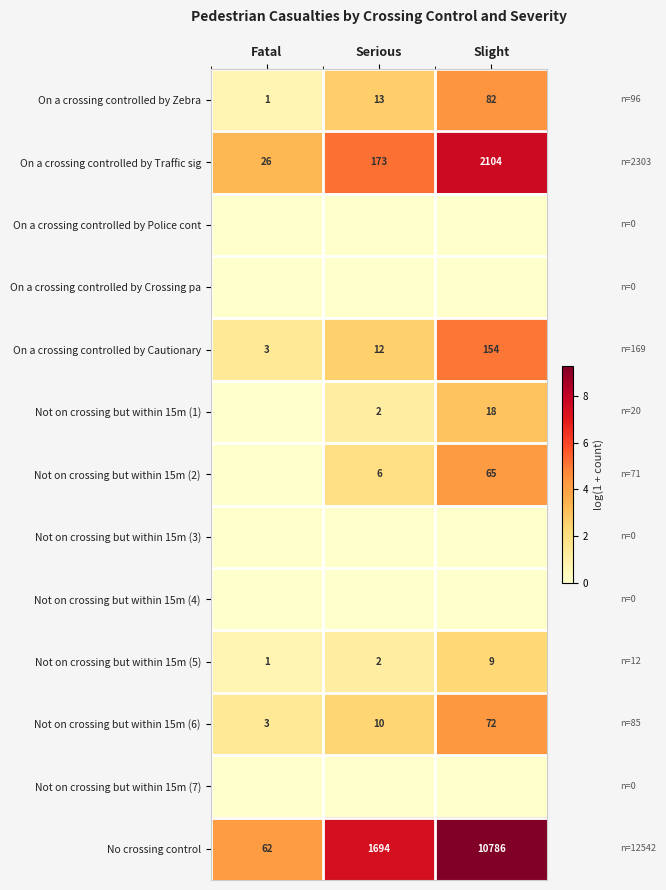

At which category is the sum across all series the highest?

Slight